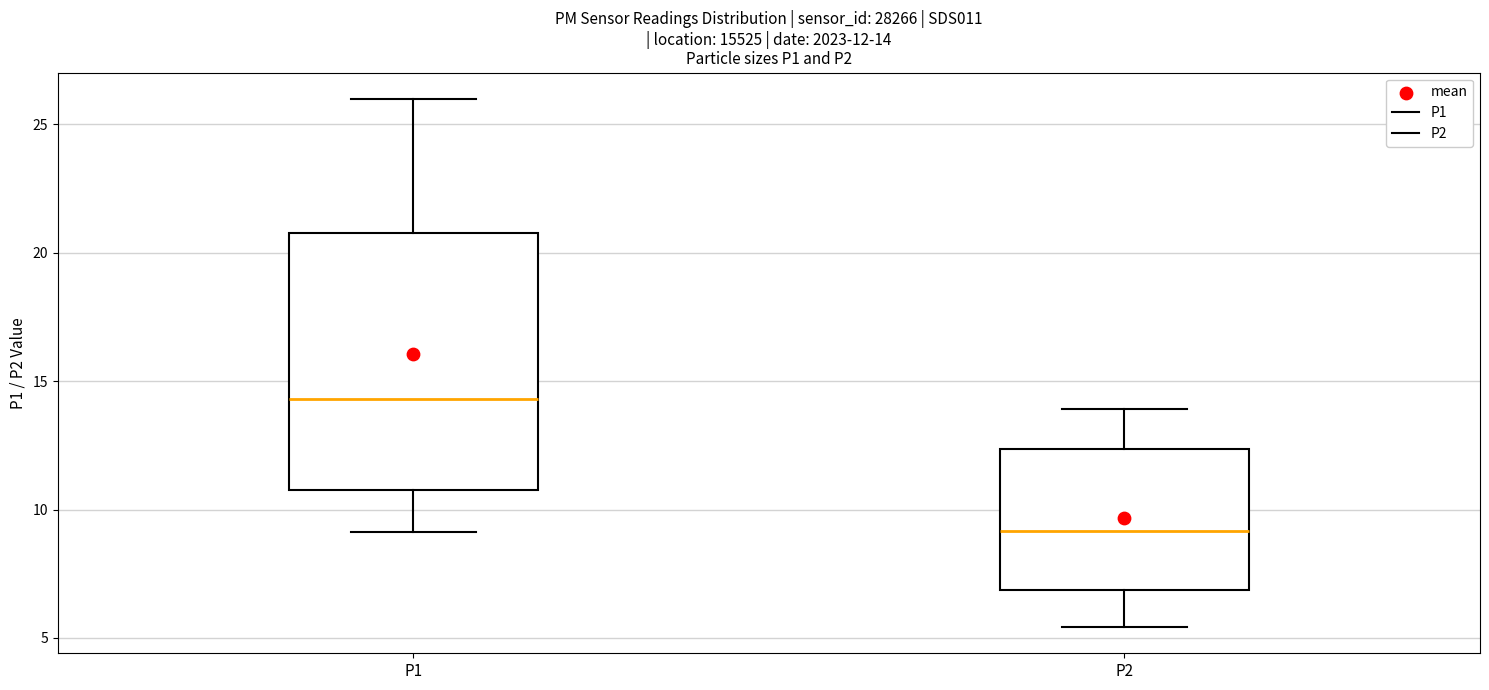

Which box's median line is the lowest?

P2